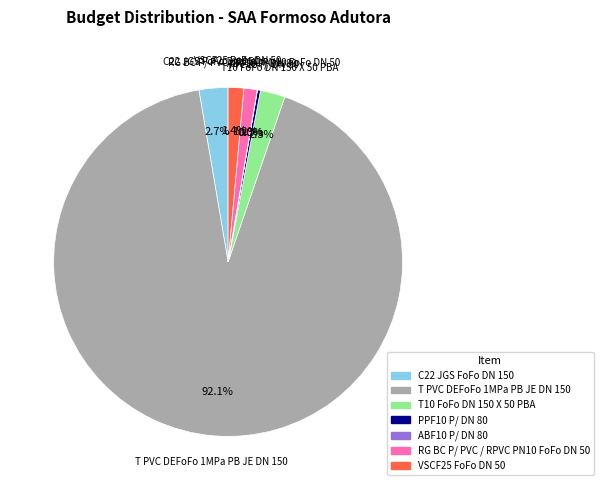

What percentage is NOT represented by T PVC DEFoFo 1MPa PB JE DN 150?

7.9%